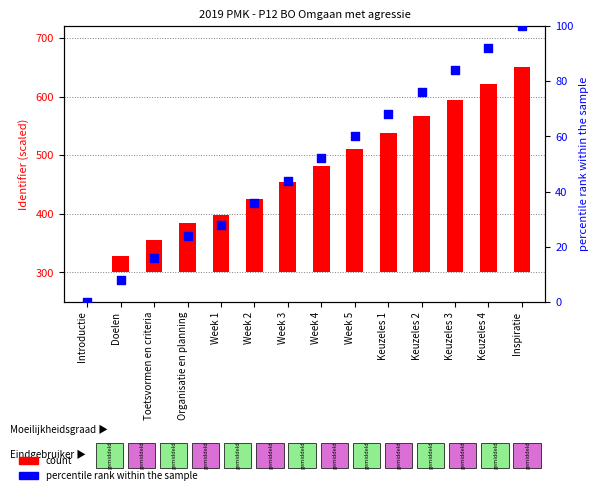

At which category is the sum across all series the highest?

Inspiratie